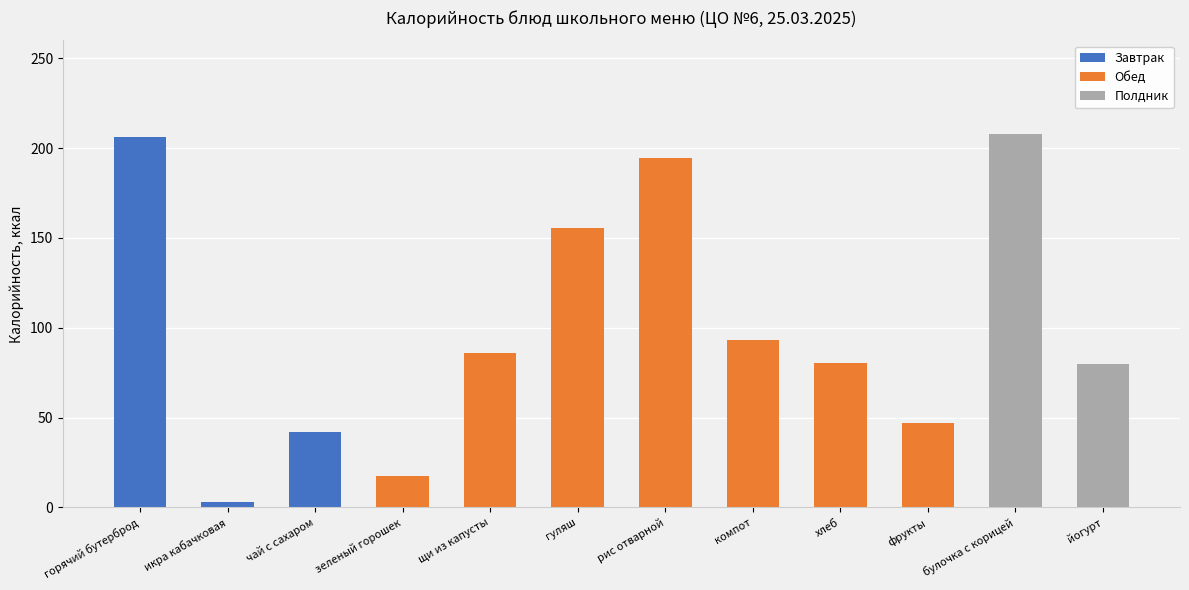

The chart shows a value of 194.6 at рис отварной. True or false?

True